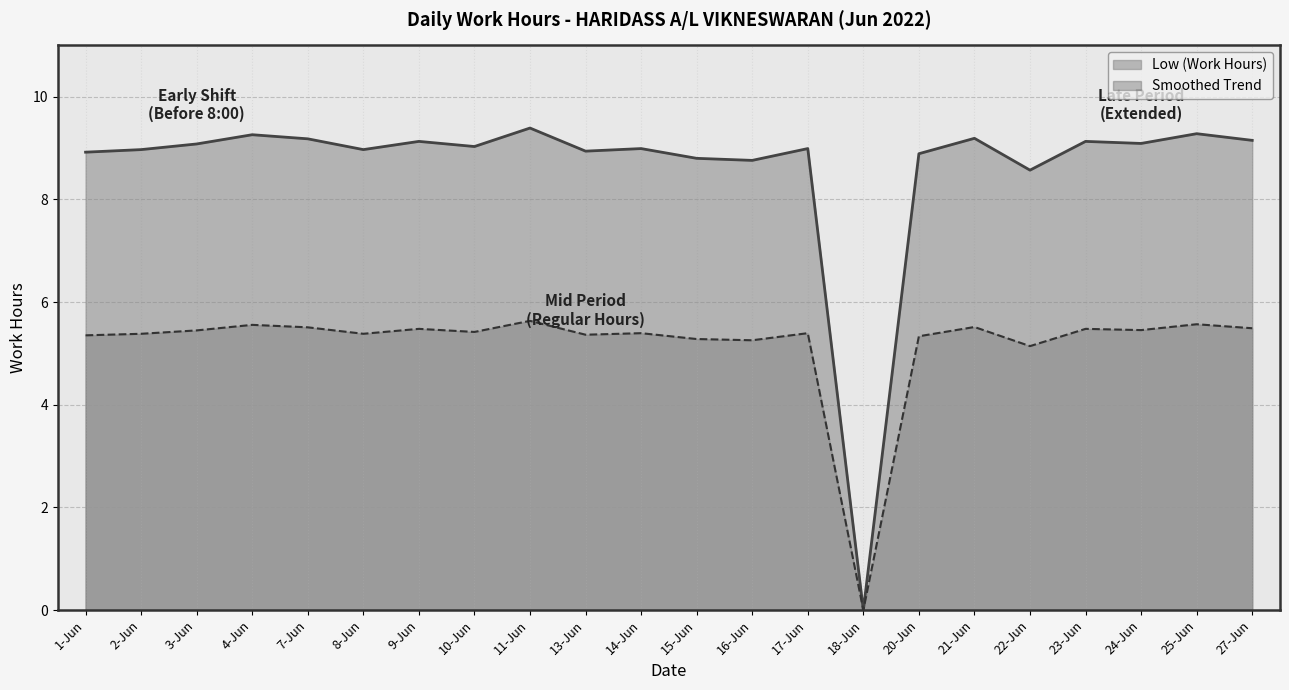

Where is the data nearest to the value 2?

18-Jun